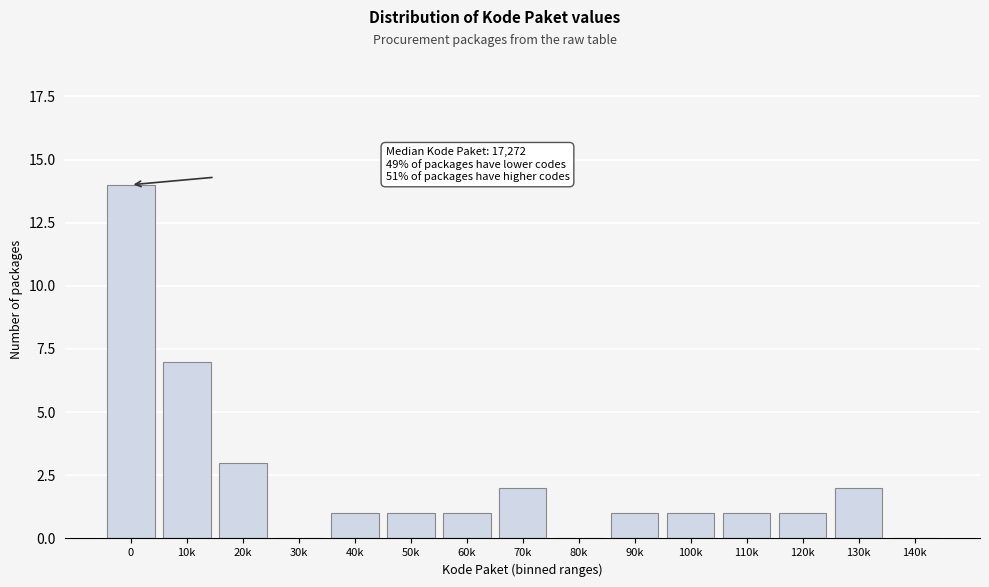

Reading right to left, transcribe all the data shown in this chart.

140k=0	130k=2	120k=1	110k=1	100k=1	90k=1	80k=0	70k=2	60k=1	50k=1	40k=1	30k=0	20k=3	10k=7	0=14